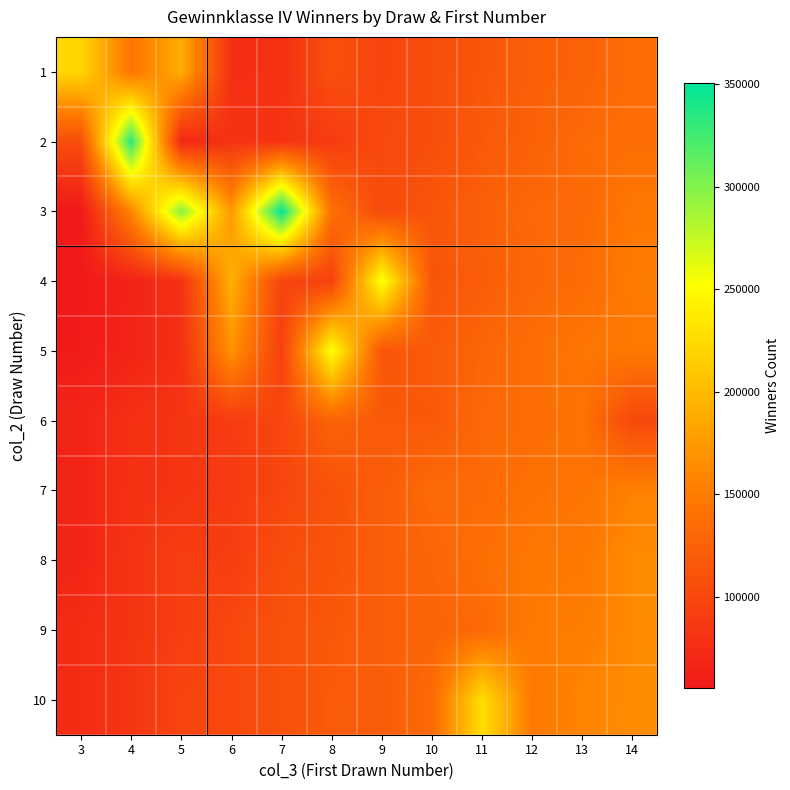

Reading left to right, transcribe all the data shown in this chart.

1: 3=220965	4=143746	5=188741	6=76270	7=77860	8=109162	9=98390	10=106191	11=114734	12=123265	13=125466	14=137426
2: 3=106241	4=333949	5=69578	6=80322	7=81685	8=88769	9=102949	10=106433	11=117311	12=125051	13=134420	14=137184
3: 3=55555	4=158475	5=297355	6=172829	7=350279	8=139050	9=102385	10=113396	11=123666	12=132274	13=133558	14=146849
4: 3=56047	4=64747	5=79167	6=191759	7=95998	8=94189	9=256650	10=112734	11=121005	12=130658	13=135899	14=149734
5: 3=58267	4=66528	5=76556	6=169499	7=92890	8=253135	9=113838	10=118393	11=129792	12=137433	13=144513	14=147612
6: 3=67041	4=77555	5=82235	6=89486	7=99099	8=127214	9=117670	10=116775	11=132226	12=135152	13=141585	14=101110
7: 3=66943	4=78555	5=82073	6=88021	7=98843	8=110989	9=120692	10=134519	11=133873	12=140675	13=143161	14=155297
8: 3=66995	4=81629	5=91467	6=91016	7=105869	8=112439	9=121892	10=128863	11=137916	12=146529	13=146878	14=163268
9: 3=73887	4=81859	5=91331	6=101571	7=109684	8=116208	9=122276	10=127062	11=133064	12=149006	13=151568	14=162463
10: 3=74027	4=82695	5=97687	6=101258	7=109618	8=118736	9=120391	10=133892	11=227321	12=147561	13=158184	14=163099